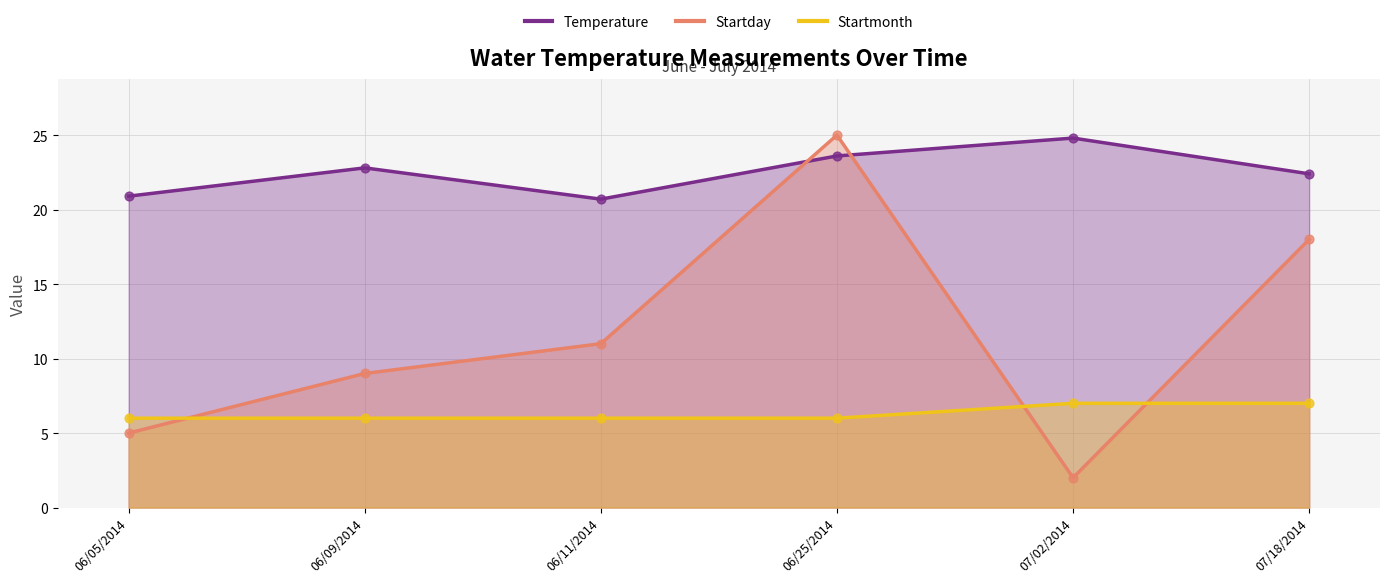

Is the value of Temperature at 07/18/2014 greater than the value of Startmonth at 06/09/2014?

Yes